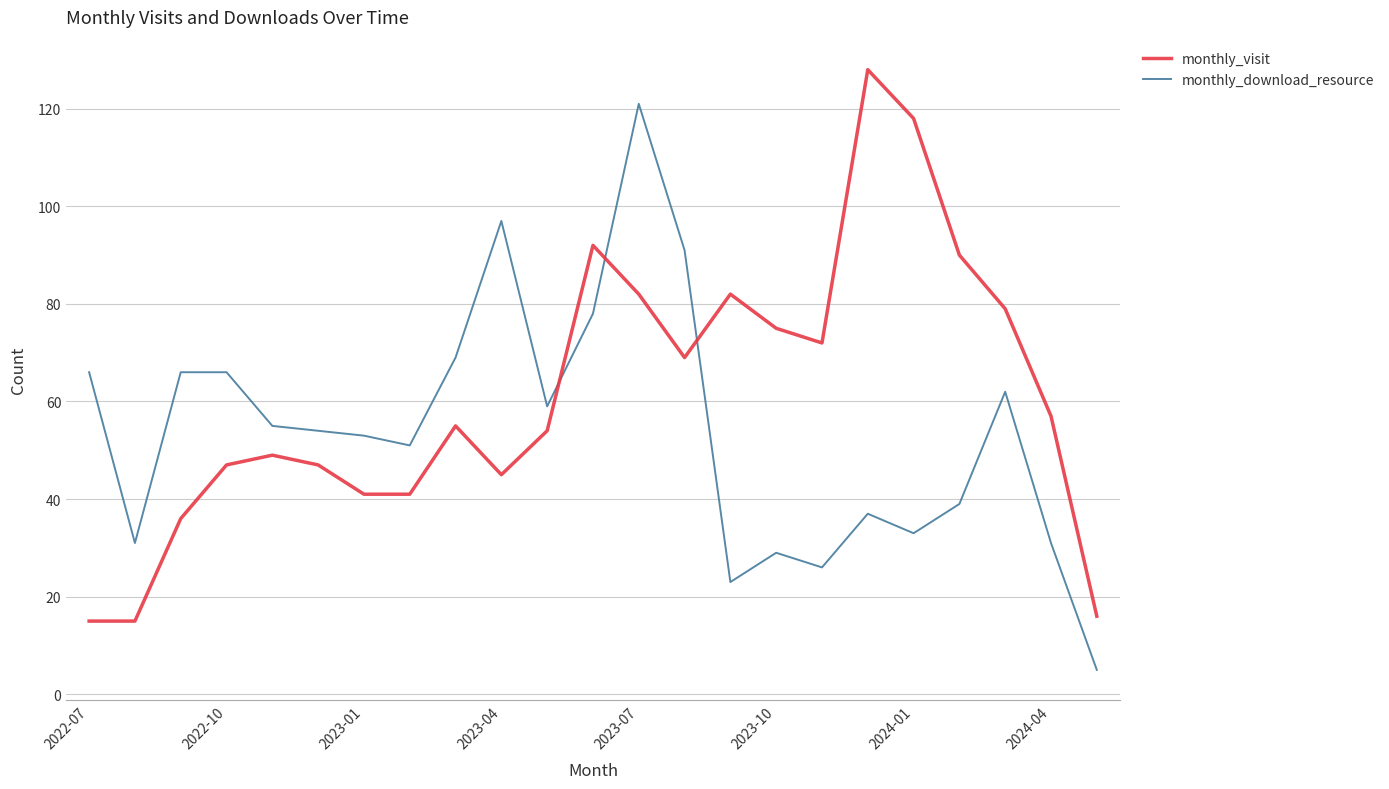

Which series has the largest total across all categories?

monthly_visit